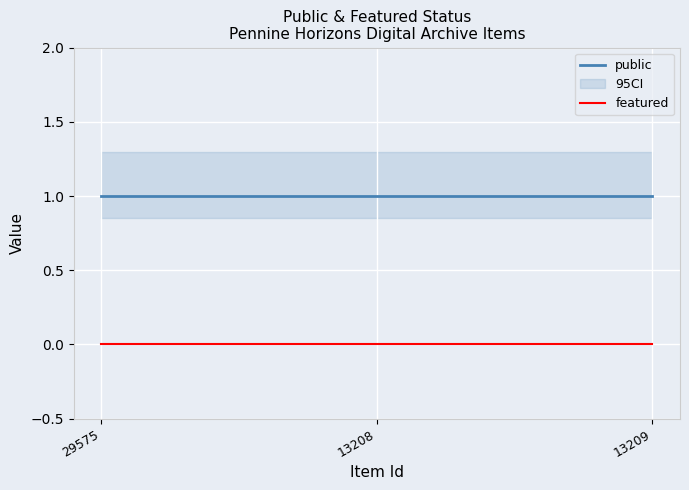

Reading left to right, what are all the values shown in this chart?

public: 29575=1	13208=1	13209=1
featured: 29575=0	13208=0	13209=0